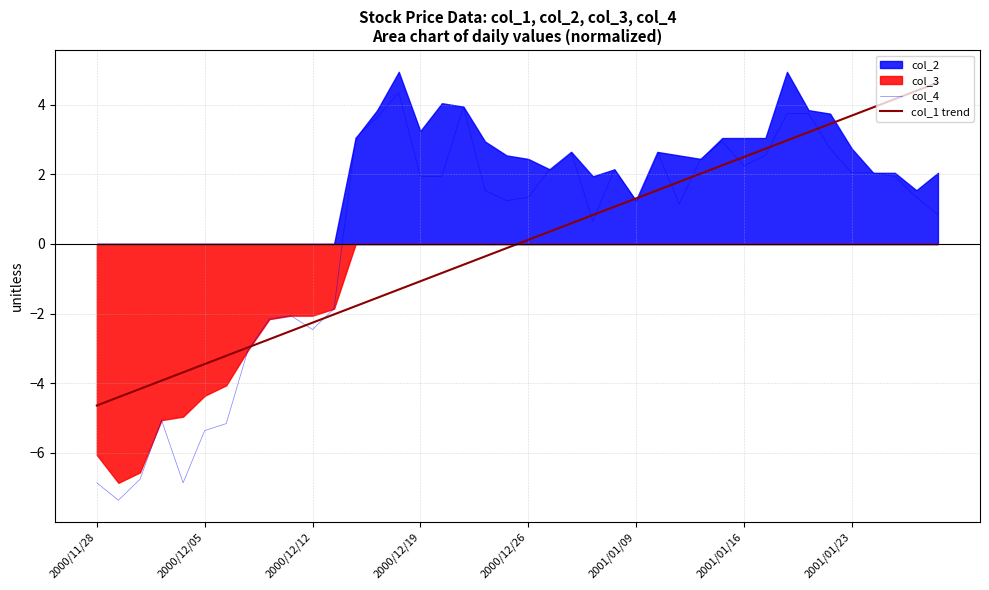

True or false: col_4 has a value of 1.3 at 38.

True